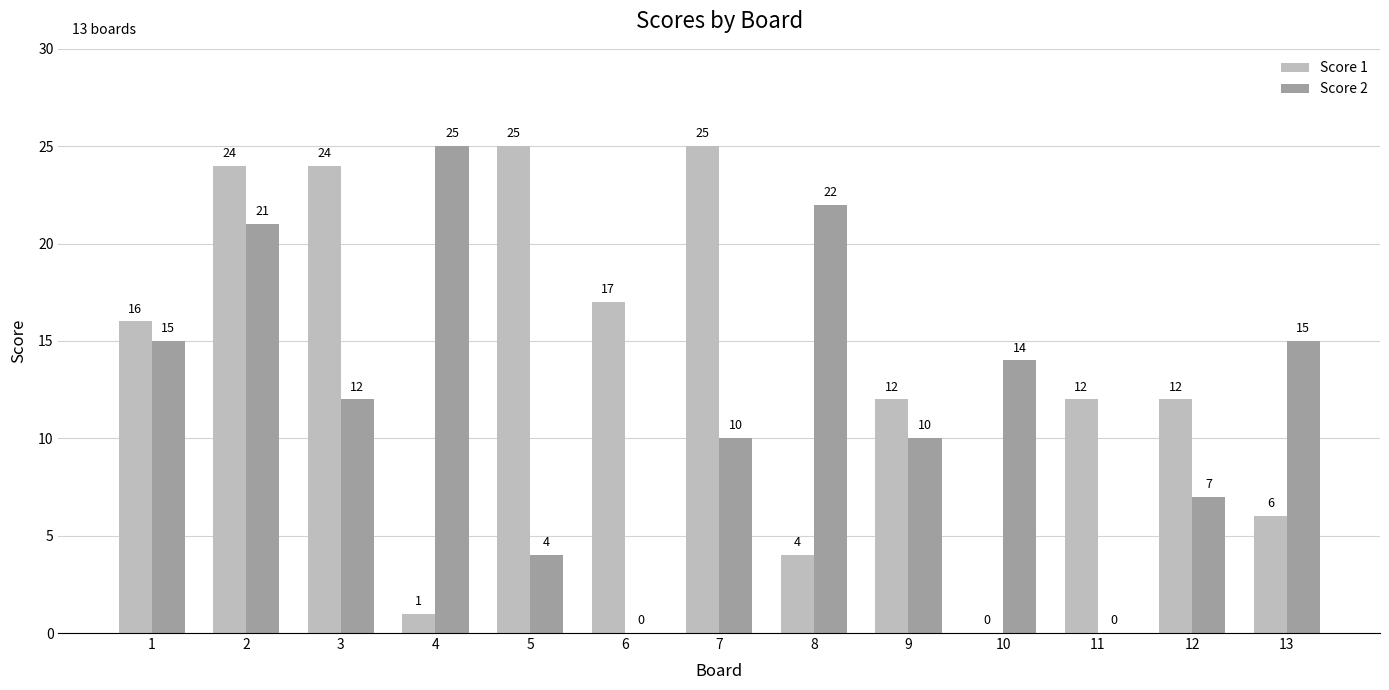

What is the difference between the Score 2 values at 8 and 9?

12